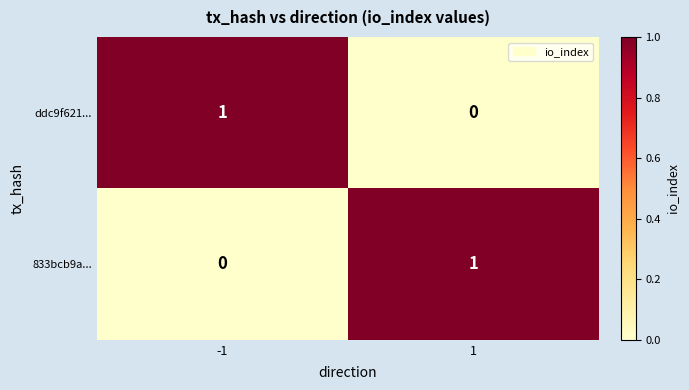

How many values in ddc9f621... are above zero?

1